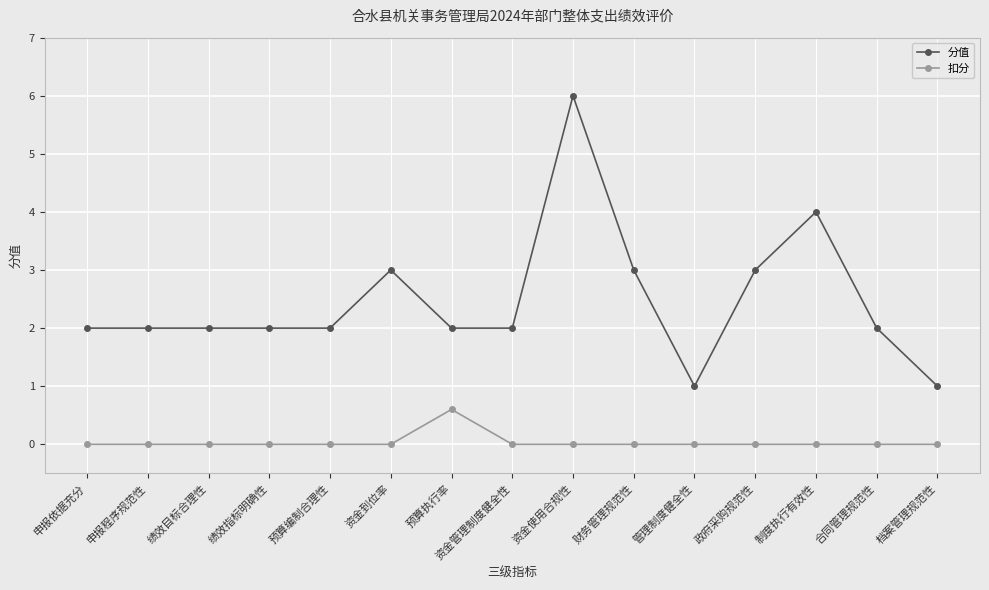

At which category is the sum across all series the highest?

资金使用合规性